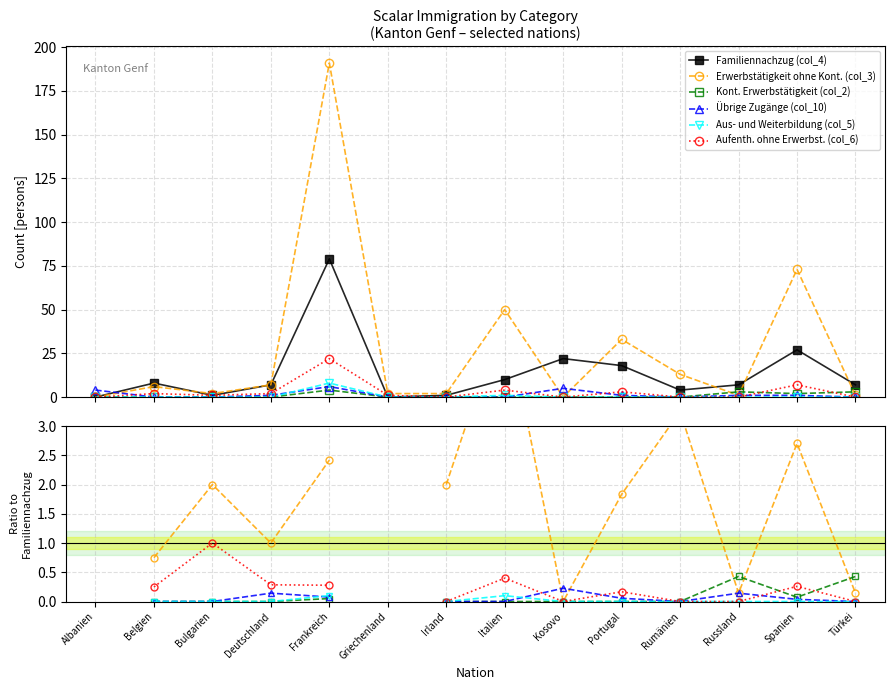

Read the Kont. Erwerbstätigkeit (col_2) value at Russland.

0.4